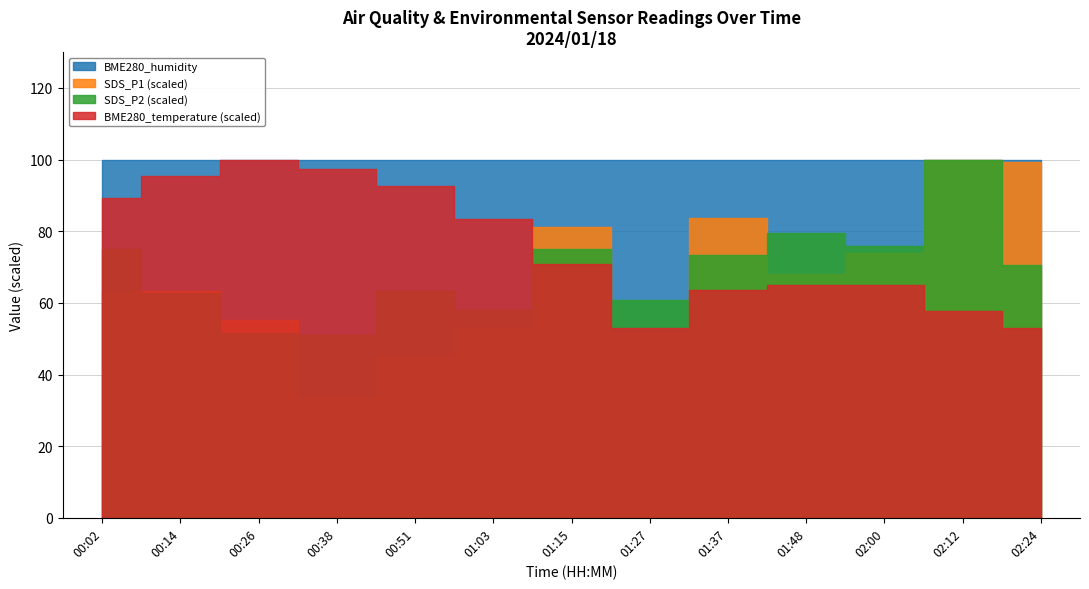

True or false: BME280_humidity and SDS_P1 cross at least once.

False